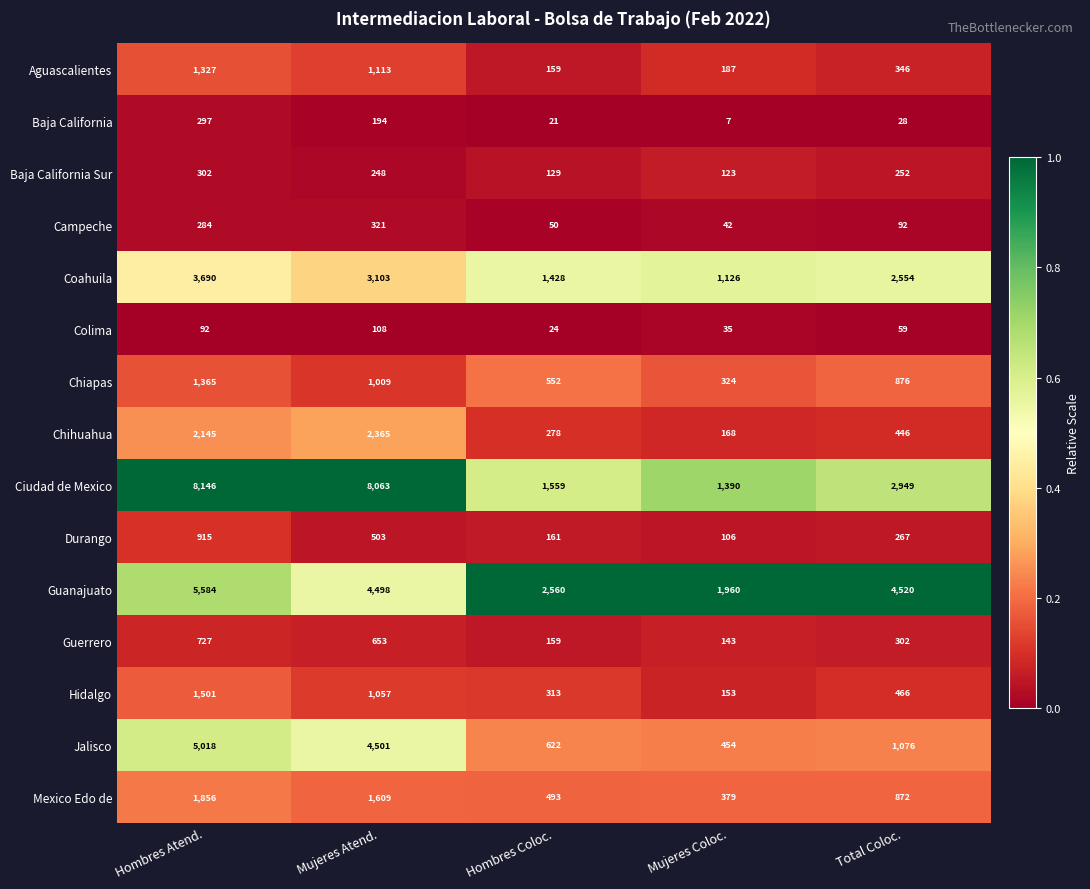

At which category is the sum across all series the highest?

Hombres Atend.